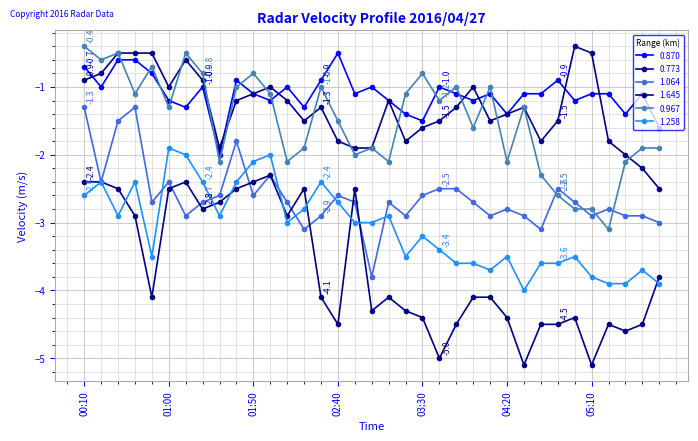

Is this an area chart (filled region under the line)?

No